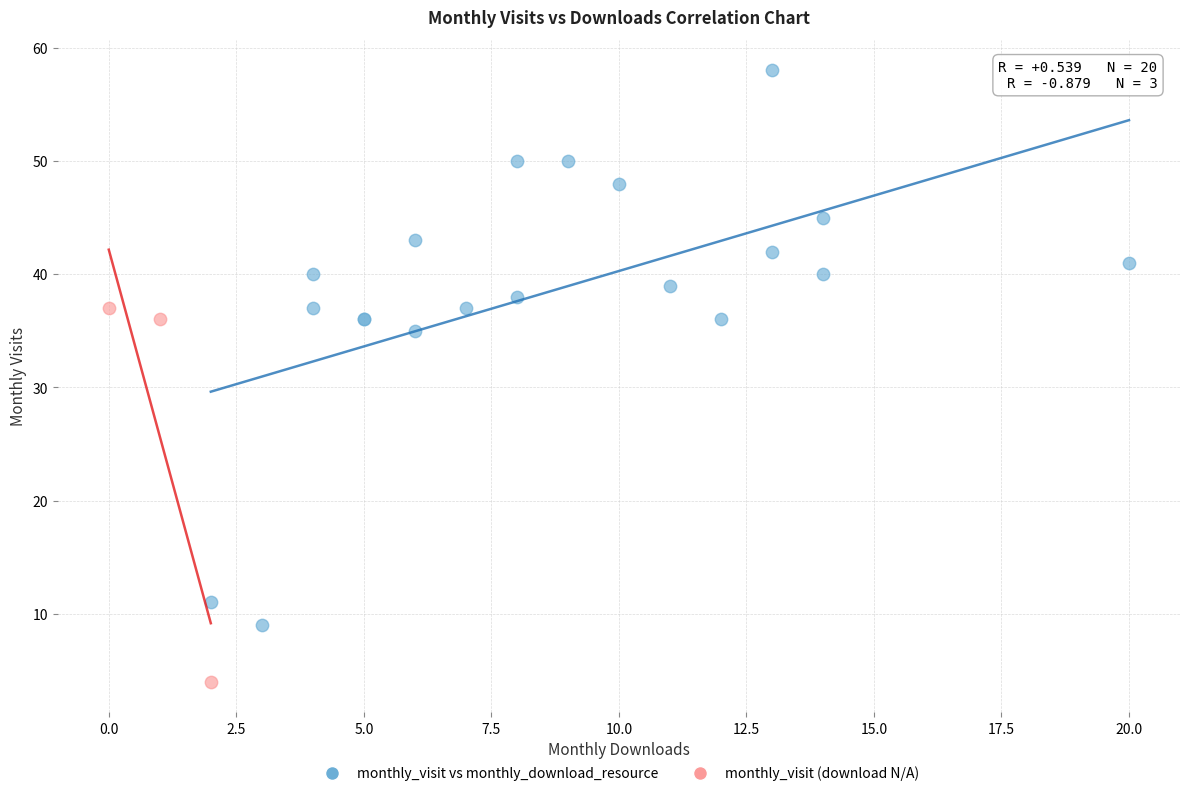

Which series has the largest Y range (max minus min)?

monthly_visit vs monthly_download_resource